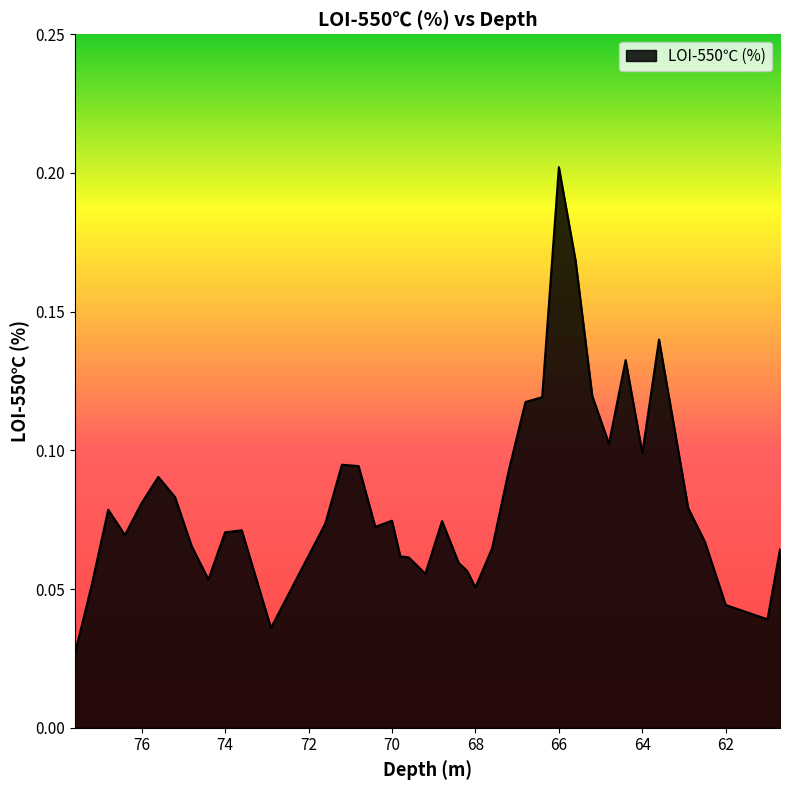

How many values are between 0 and 1?

40